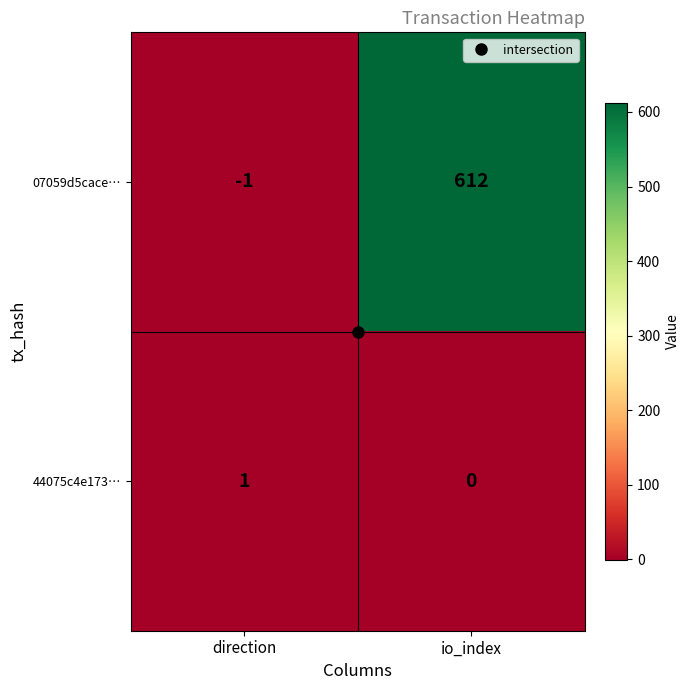

Rank the series by their average value, from lowest to highest.

44075c4e173…, 07059d5cace…